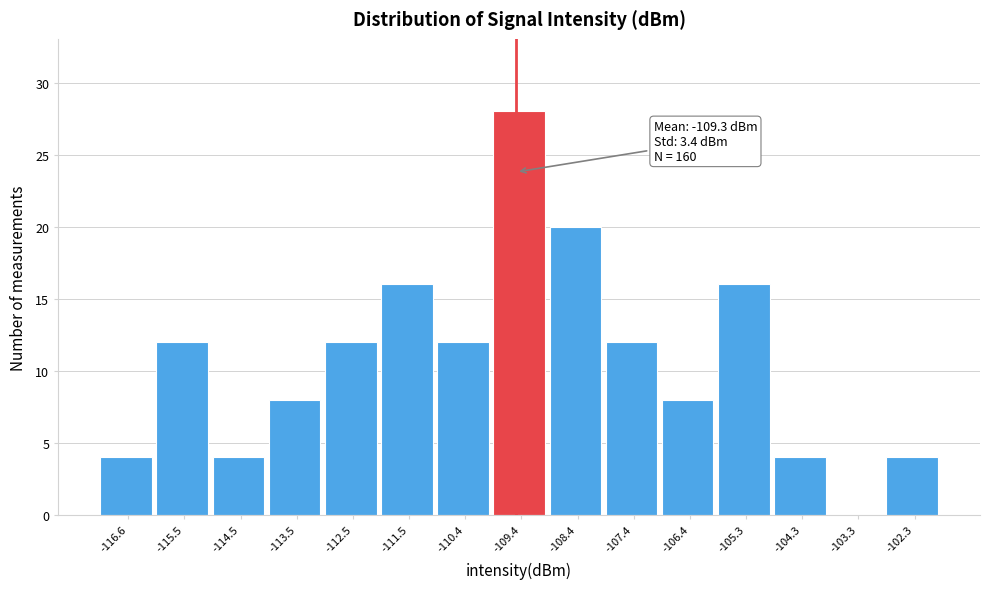

Reading left to right, extract all data points from this chart.

-116.6=4	-115.5=12	-114.5=4	-113.5=8	-112.5=12	-111.5=16	-110.4=12	-109.4=28	-108.4=20	-107.4=12	-106.4=8	-105.3=16	-104.3=4	-103.3=0	-102.3=4